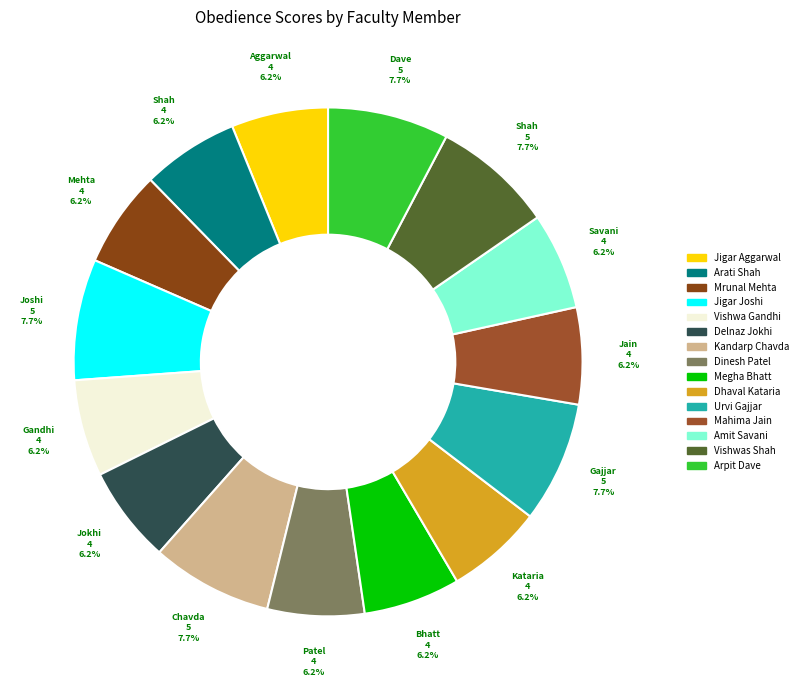

How many segments does this pie chart have?

15